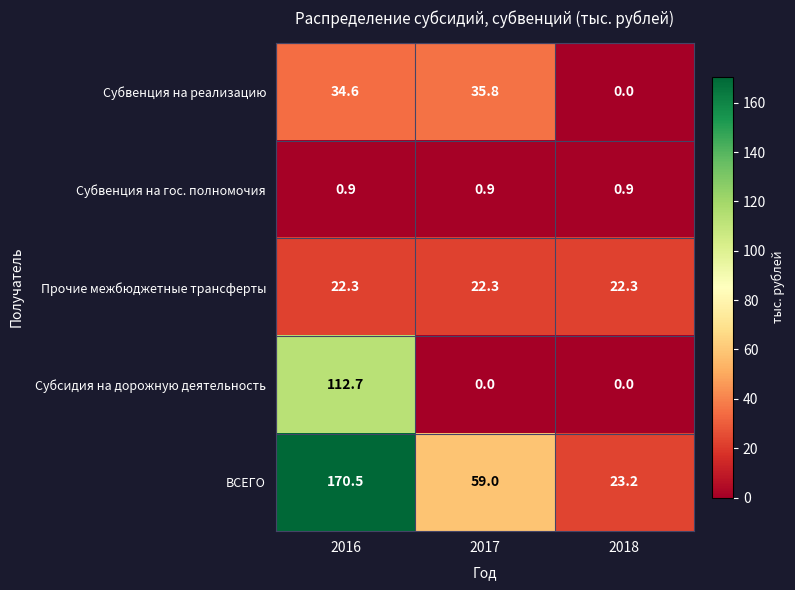

Rank the series at 2017 from lowest to highest value.

Субсидия на дорожную деятельность, Субвенция на гос. полномочия, Прочие межбюджетные трансферты, Субвенция на реализацию, ВСЕГО